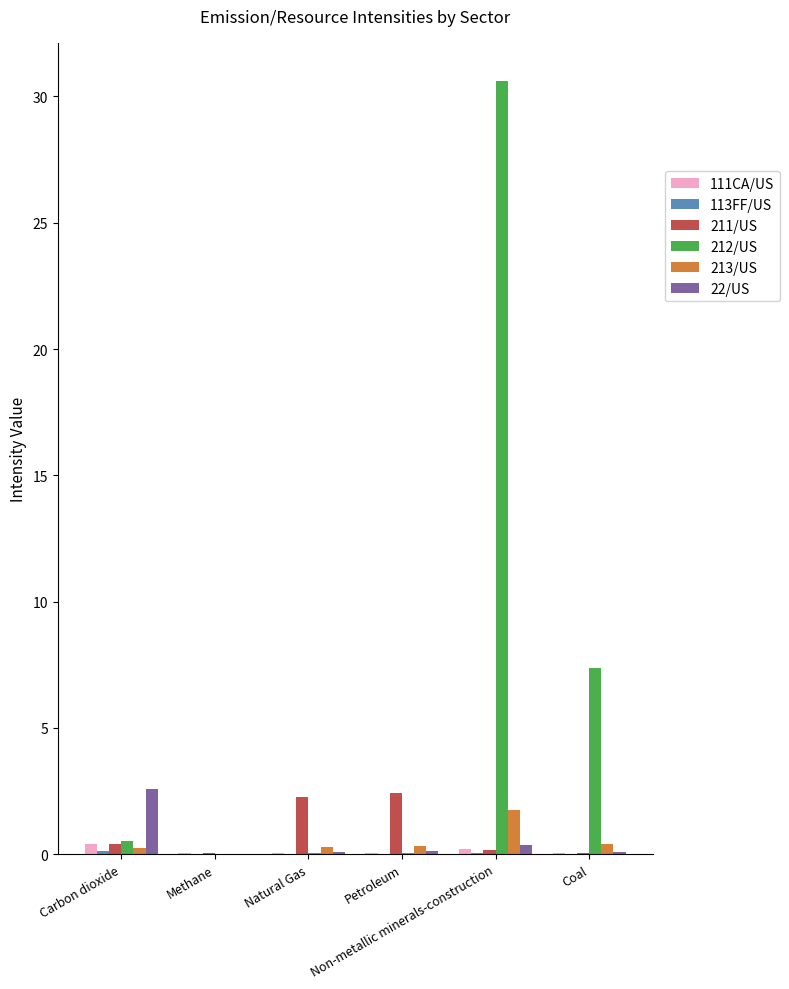

What is the maximum value shown in the chart?

30.6